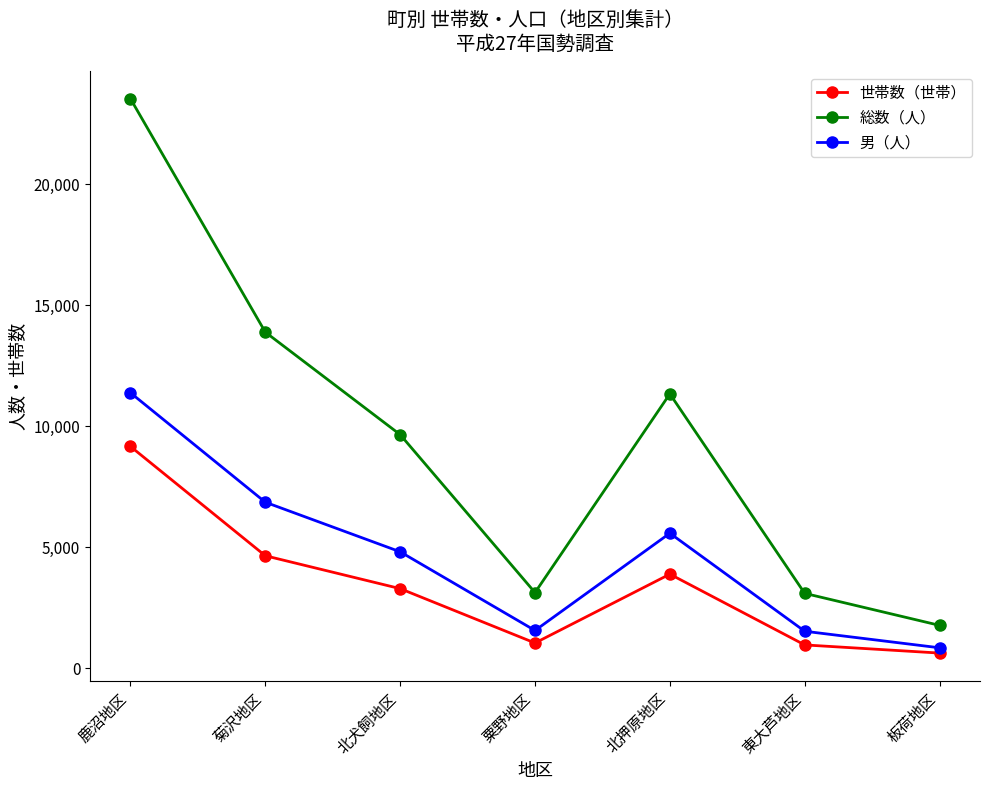

True or false: 男（人） and 総数（人） cross at least once.

False